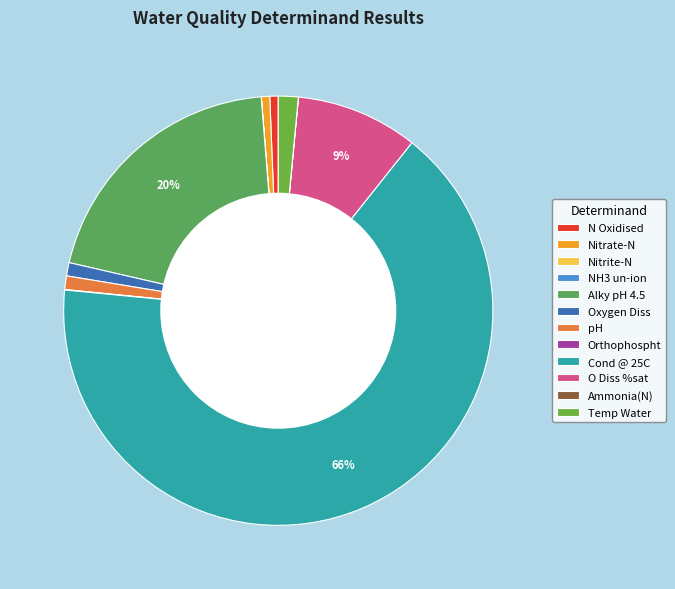

Which slice is the largest?

Cond @ 25C